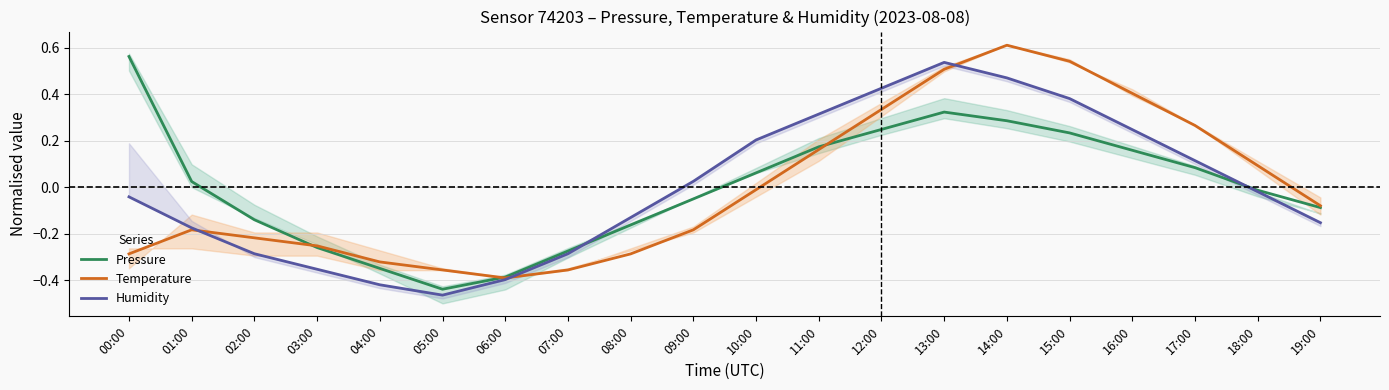

The Temperature series shows -0.4 at 05:00. True or false?

True